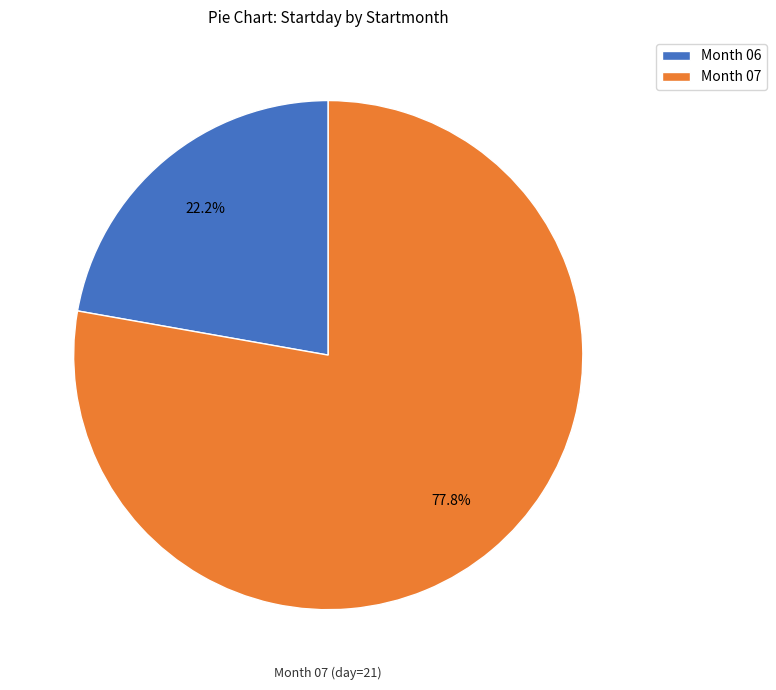

Is there a majority slice in this chart?

Yes